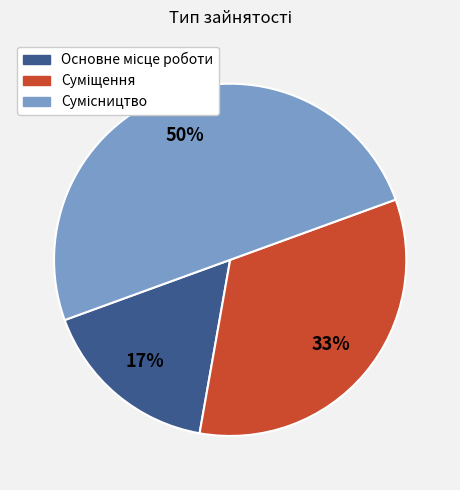

To the nearest percent, what is the average slice percentage?

33%